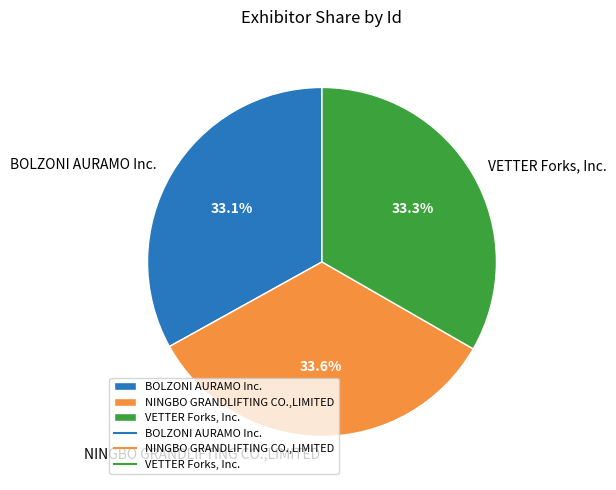

To the nearest percent, what is the average slice percentage?

33%